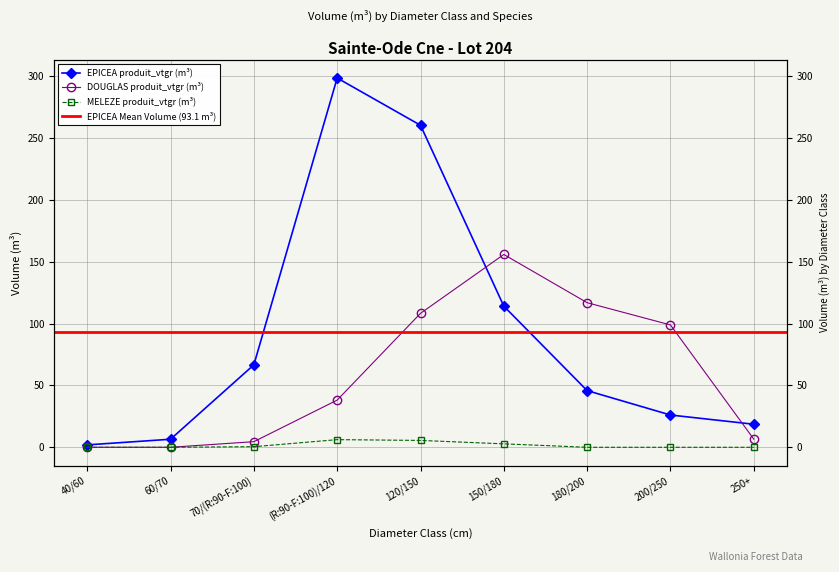

True or false: EPICEA and DOUGLAS cross at least once.

True